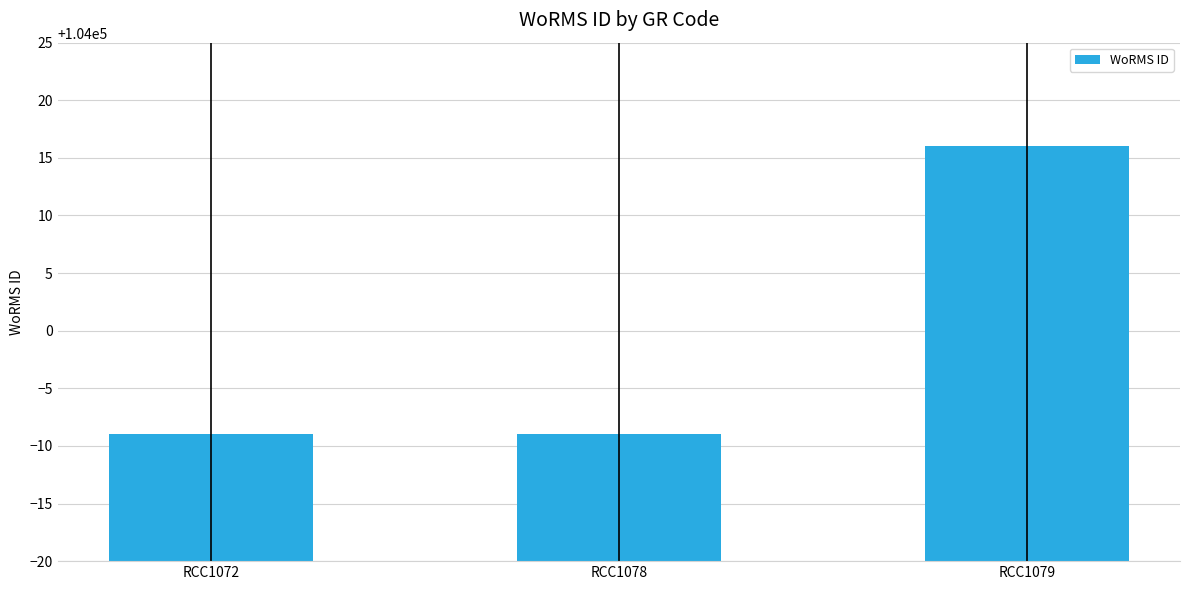

What is the change in value from RCC1078 to RCC1079?

+25